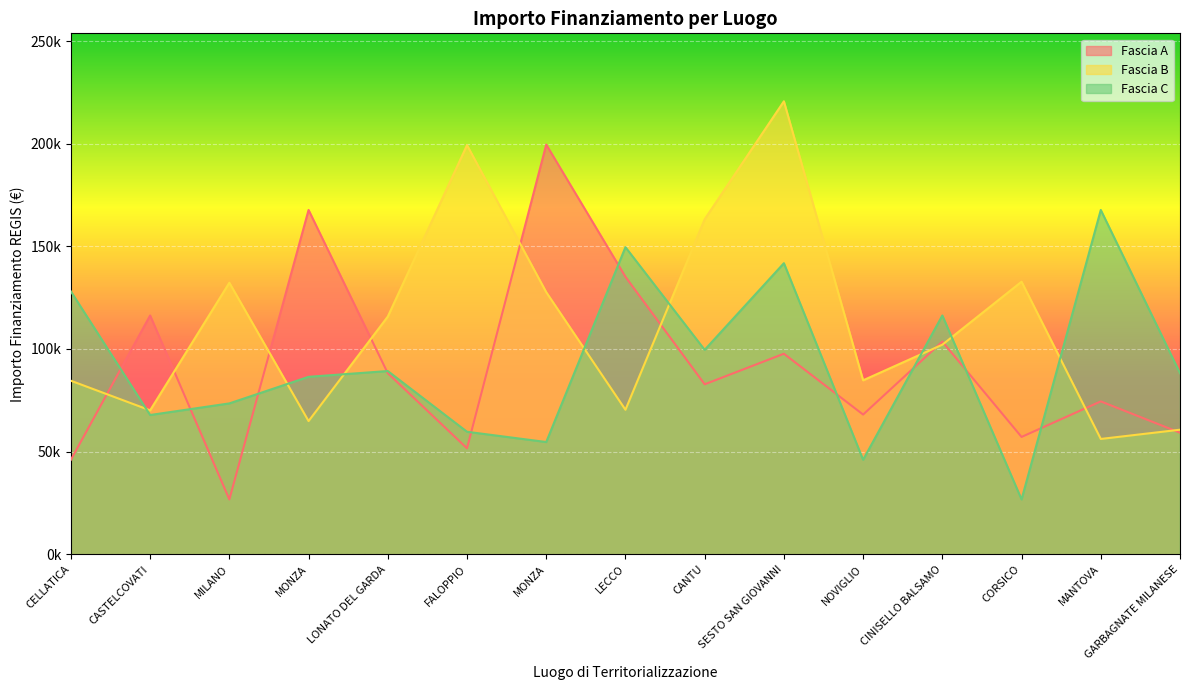

Which series has the largest total across all categories?

Fascia B